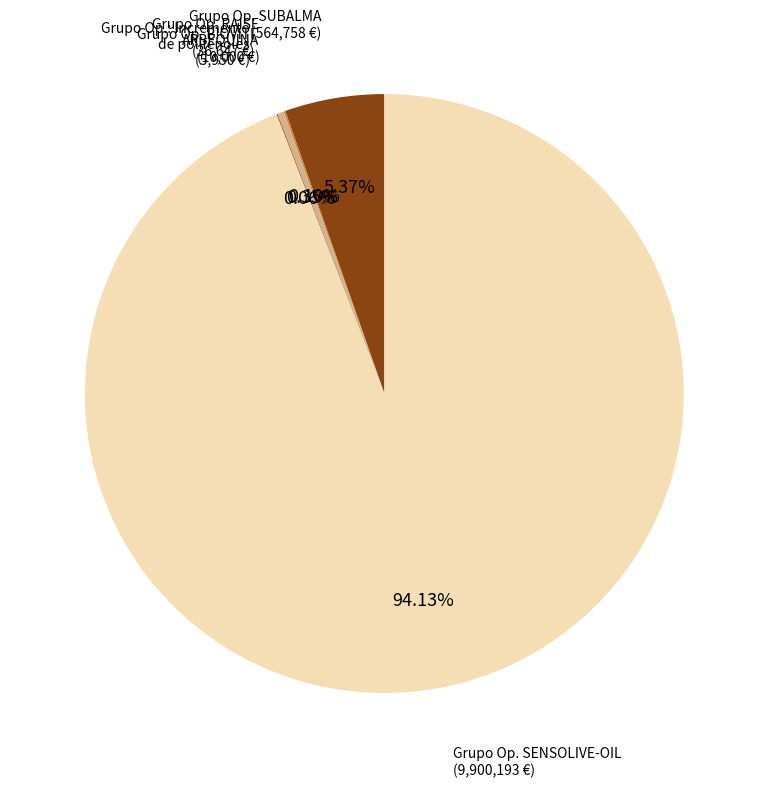

To the nearest percent, what is the difference between the largest and smallest slice percentages?

94%